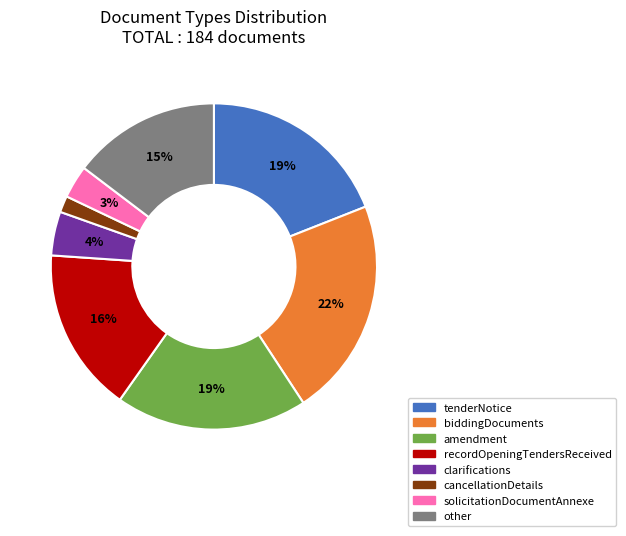

Which category has the smallest portion of the pie?

cancellationDetails